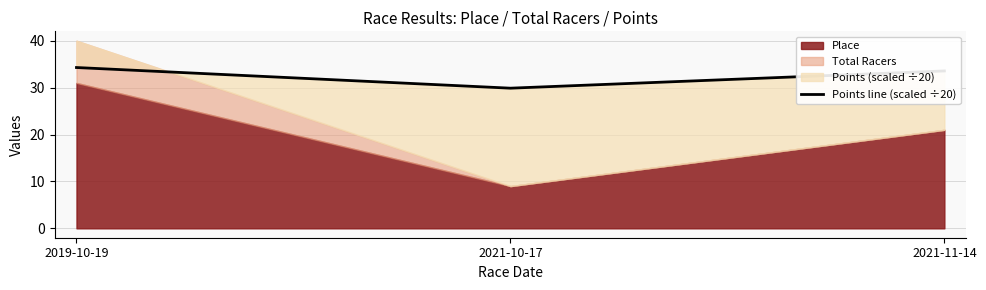

Between 2021-10-17 and 2021-11-14, which is larger?

2021-11-14